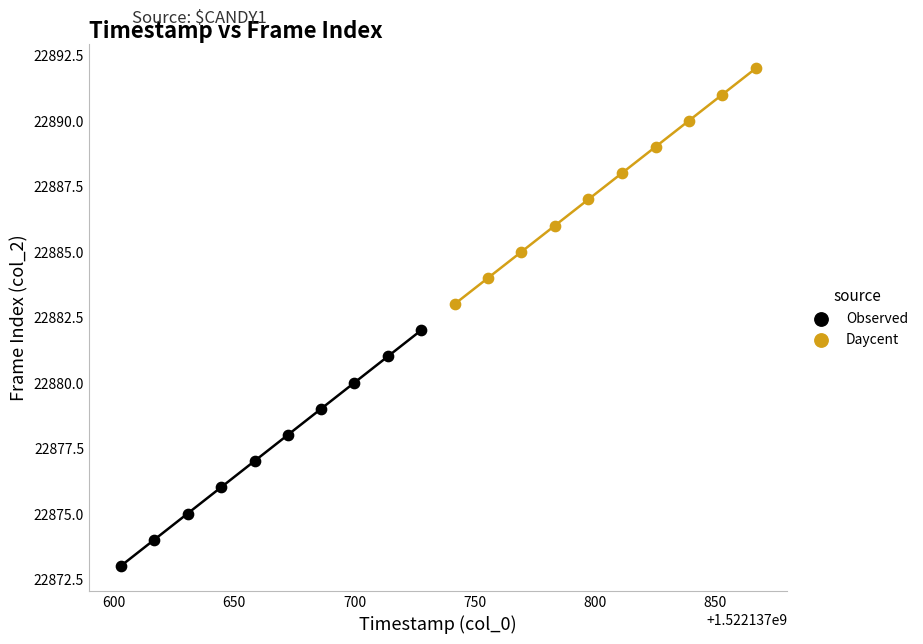

Which series reaches the maximum Y coordinate?

Daycent